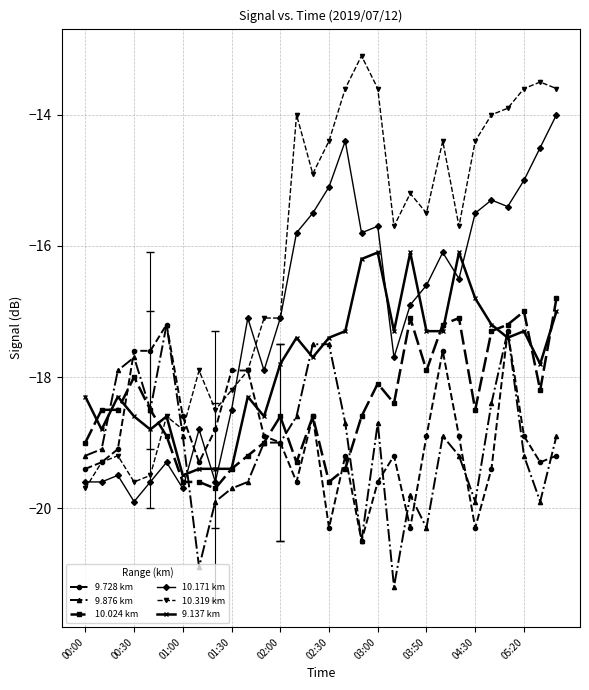

Which series has the widest spread of values?

10.319 km